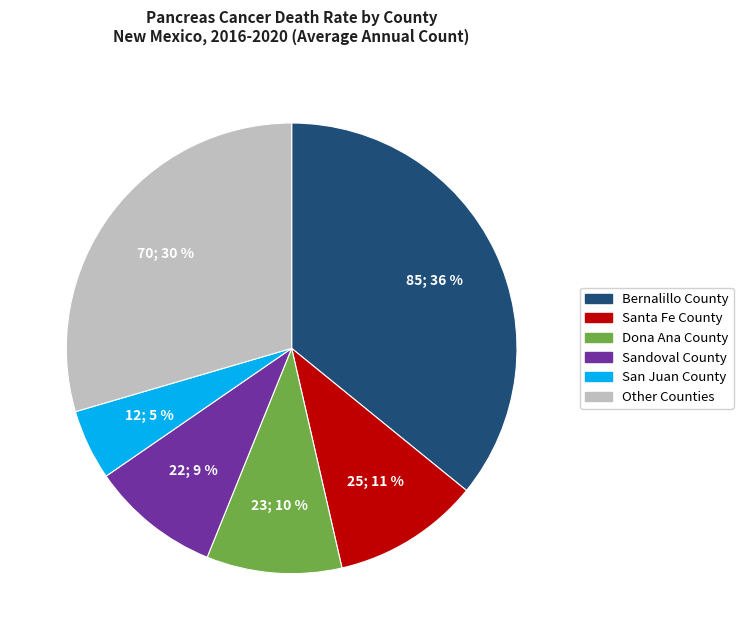

Between San Juan County and Sandoval County, which is larger?

Sandoval County